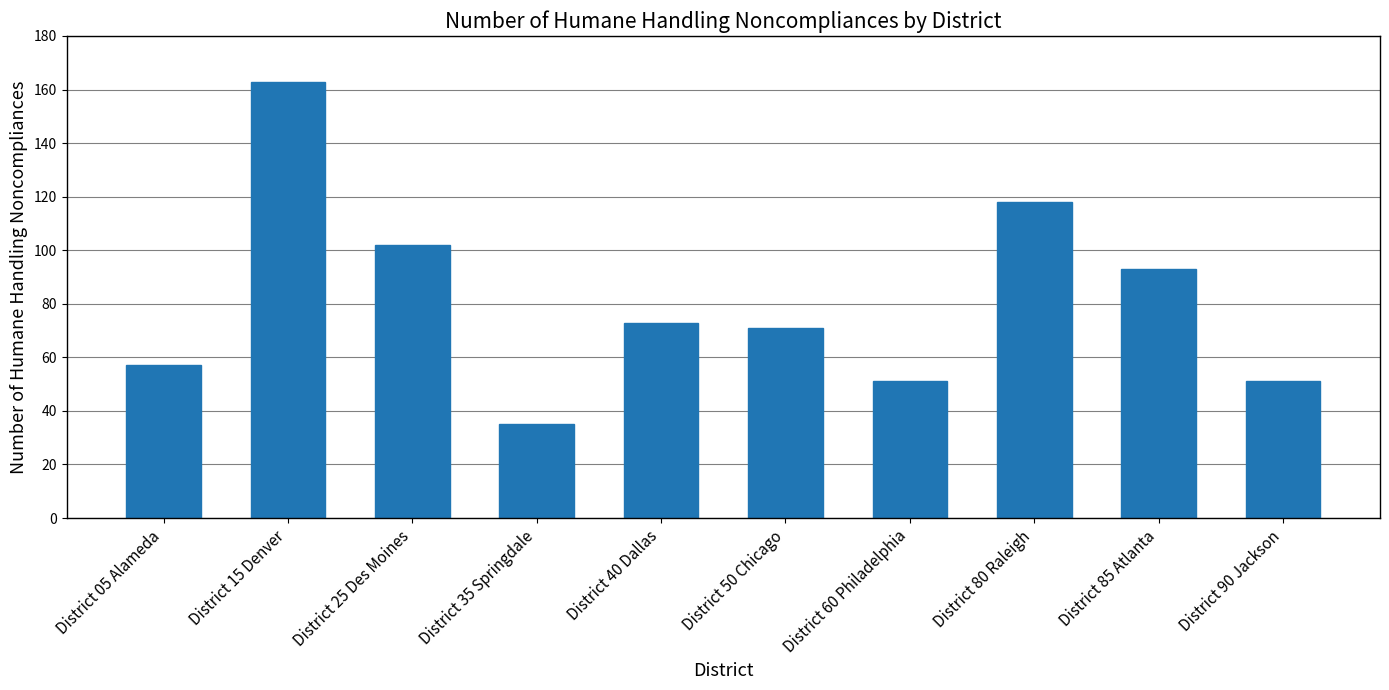

Reading right to left, what are all the values shown in this chart?

District 90 Jackson=51	District 85 Atlanta=93	District 80 Raleigh=118	District 60 Philadelphia=51	District 50 Chicago=71	District 40 Dallas=73	District 35 Springdale=35	District 25 Des Moines=102	District 15 Denver=163	District 05 Alameda=57